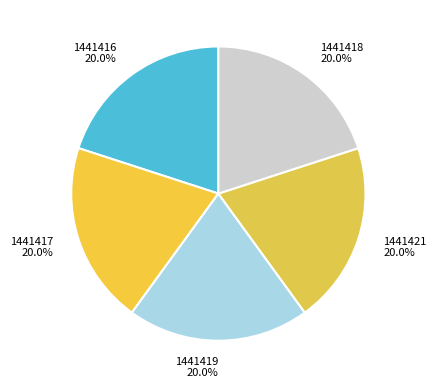

Approximately how many times larger is the value at 1441418 compared to 1441417?

1.0